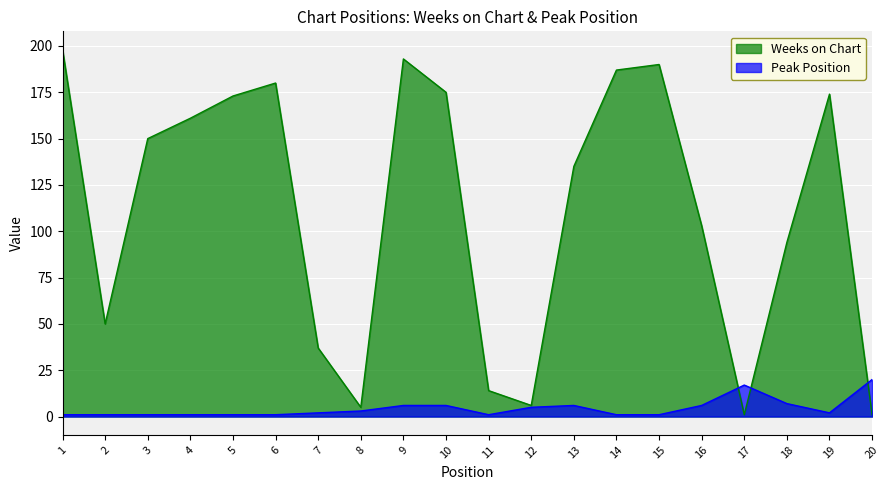

How many times do Peak Position and Weeks on Chart cross each other?

3